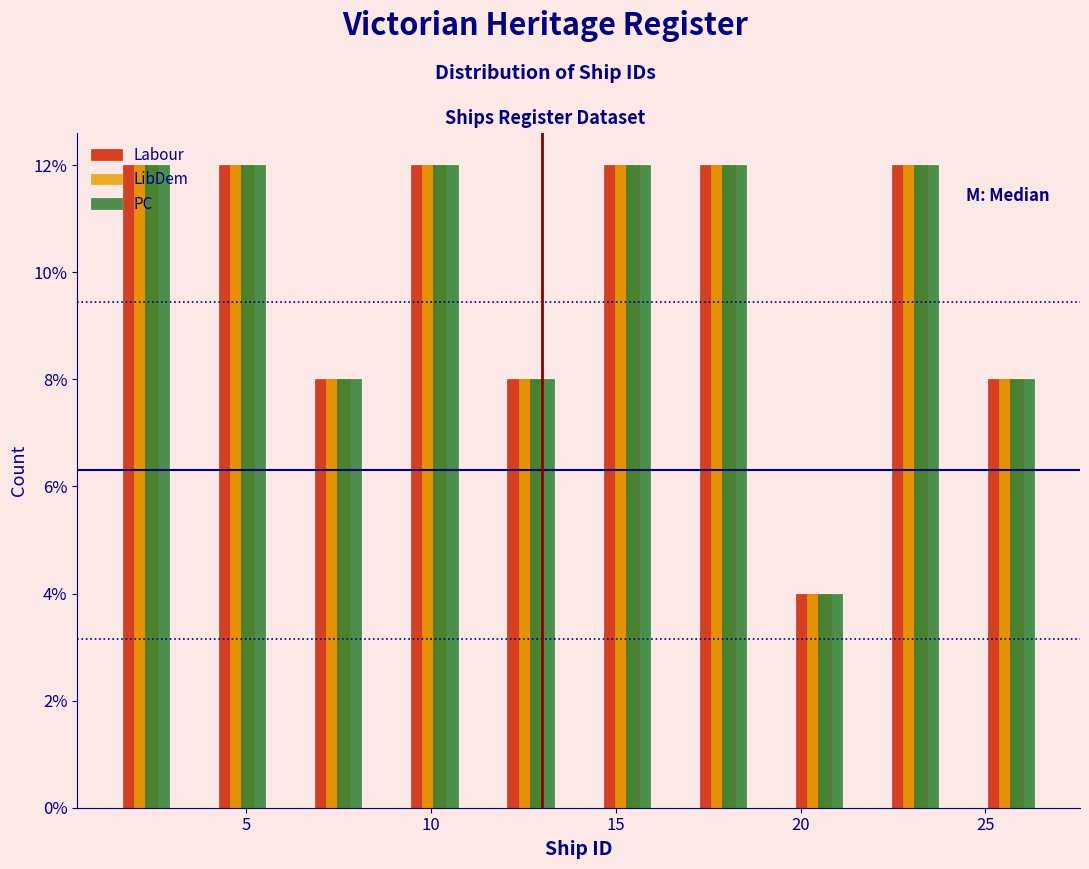

Reading left to right, transcribe this chart: for each range on the x-axis, give the height of each series' bar. Neither the bar edges nor the heights are printed on the chart, so give them approximately, as read against the axes.

1.0 to 3.6: Labour=12	LibDem=12	PC=12
3.6 to 6.2: Labour=12	LibDem=12	PC=12
6.2 to 8.8: Labour=8	LibDem=8	PC=8
8.8 to 11.4: Labour=12	LibDem=12	PC=12
11.4 to 14.0: Labour=8	LibDem=8	PC=8
14.0 to 16.6: Labour=12	LibDem=12	PC=12
16.6 to 19.2: Labour=12	LibDem=12	PC=12
19.2 to 21.8: Labour=4	LibDem=4	PC=4
21.8 to 24.4: Labour=12	LibDem=12	PC=12
24.4 to 27.0: Labour=8	LibDem=8	PC=8